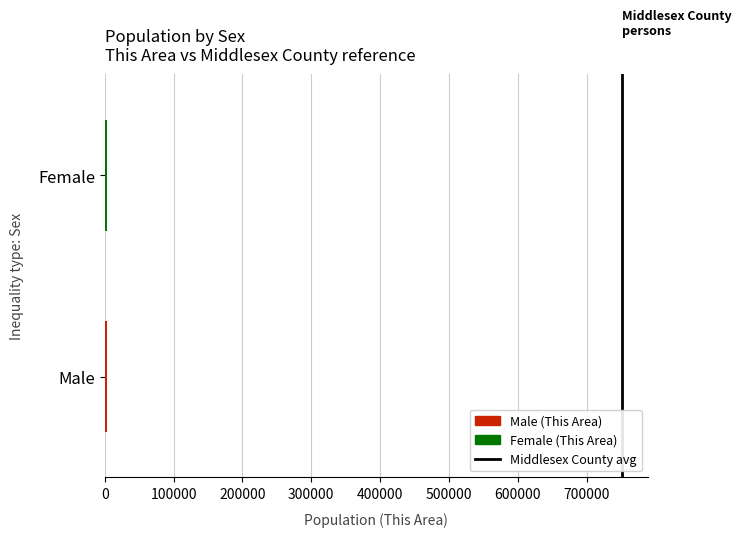

What is the sum of all values?

7275